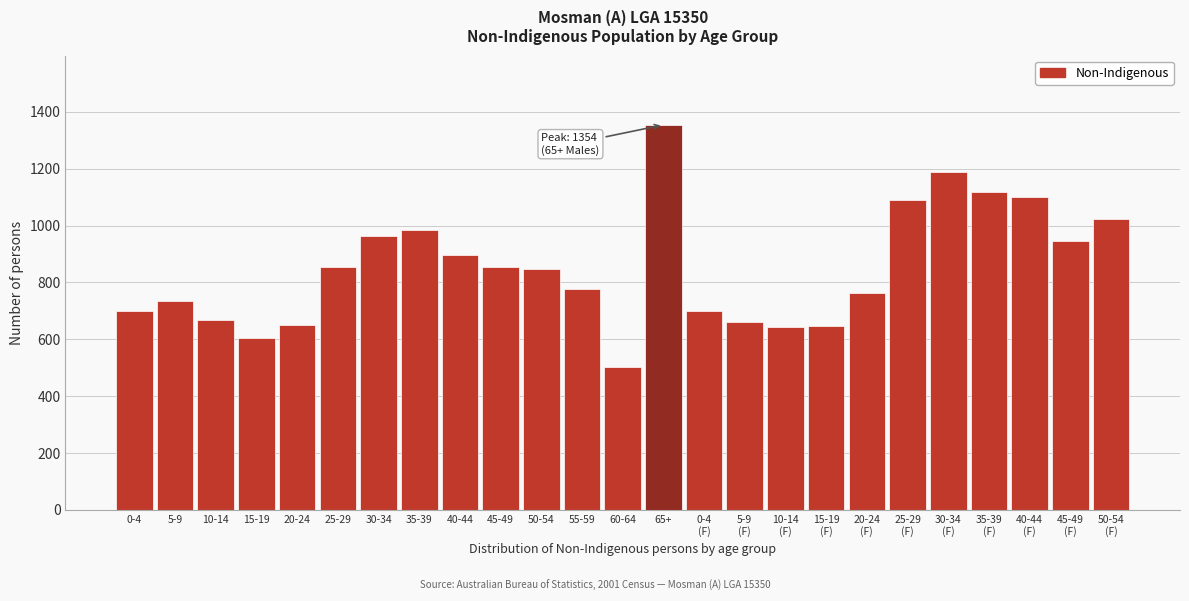

Which label corresponds to the smallest value in the chart?

60-64